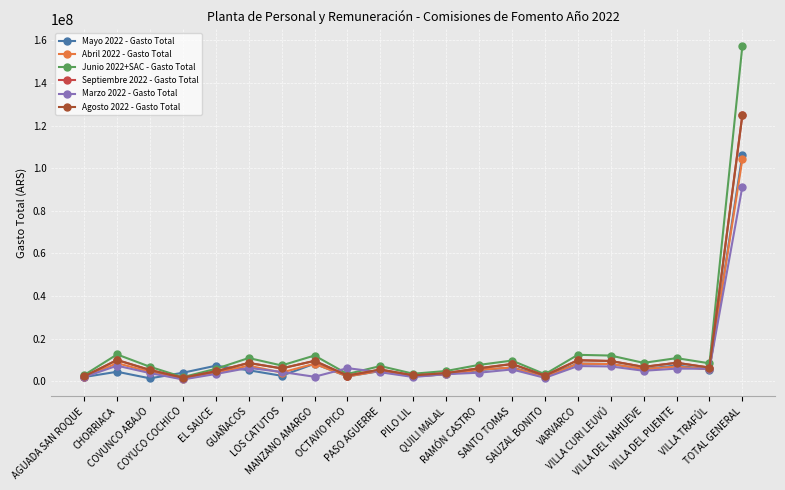

At which label does Marzo 2022 - Gasto Total first exceed 4433295?

CHORRIACA